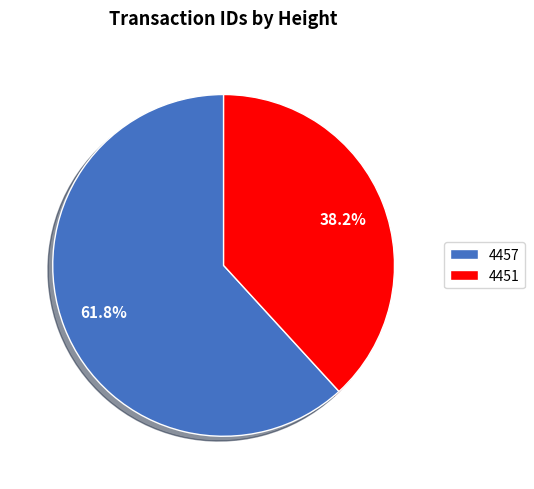

What portion of the pie excludes 4457?

38.2%